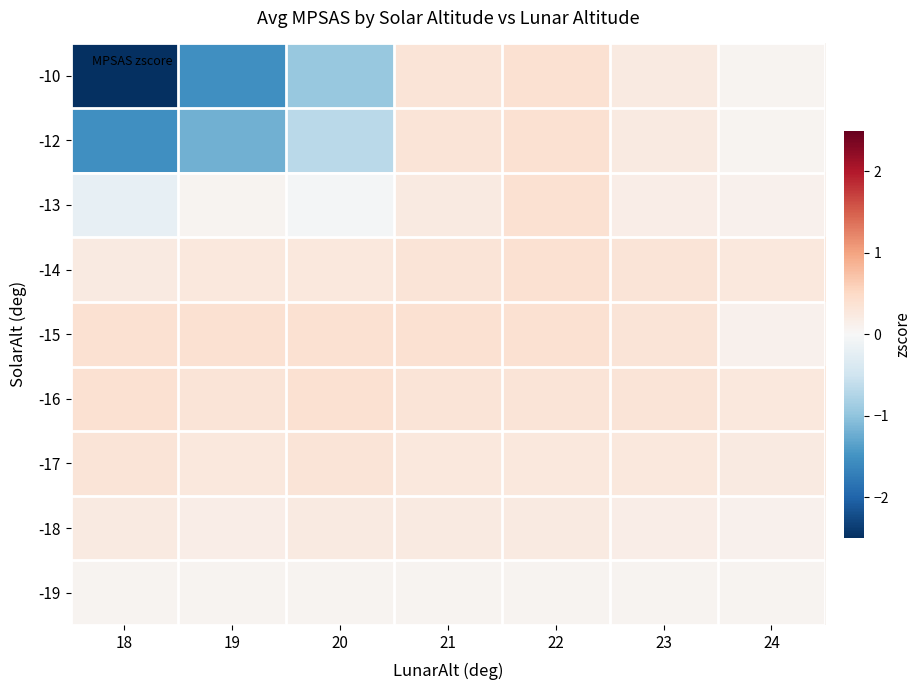

Reading left to right, extract all data points from this chart.

-10: 18=-7.2	19=-1.5	20=-0.9	21=0.3	22=0.4	23=0.2	24=0.1
-12: 18=-1.5	19=-1.2	20=-0.7	21=0.3	22=0.4	23=0.2	24=0.1
-13: 18=-0.2	19=0.1	20=-0.0	21=0.2	22=0.4	23=0.2	24=0.1
-14: 18=0.2	19=0.3	20=0.3	21=0.3	22=0.4	23=0.3	24=0.3
-15: 18=0.4	19=0.4	20=0.4	21=0.4	22=0.4	23=0.3	24=0.1
-16: 18=0.4	19=0.3	20=0.4	21=0.3	22=0.3	23=0.3	24=0.3
-17: 18=0.3	19=0.3	20=0.3	21=0.3	22=0.3	23=0.3	24=0.2
-18: 18=0.2	19=0.2	20=0.2	21=0.2	22=0.2	23=0.2	24=0.1
-19: 18=0.1	19=0.1	20=0.1	21=0.1	22=0.1	23=0.1	24=0.1